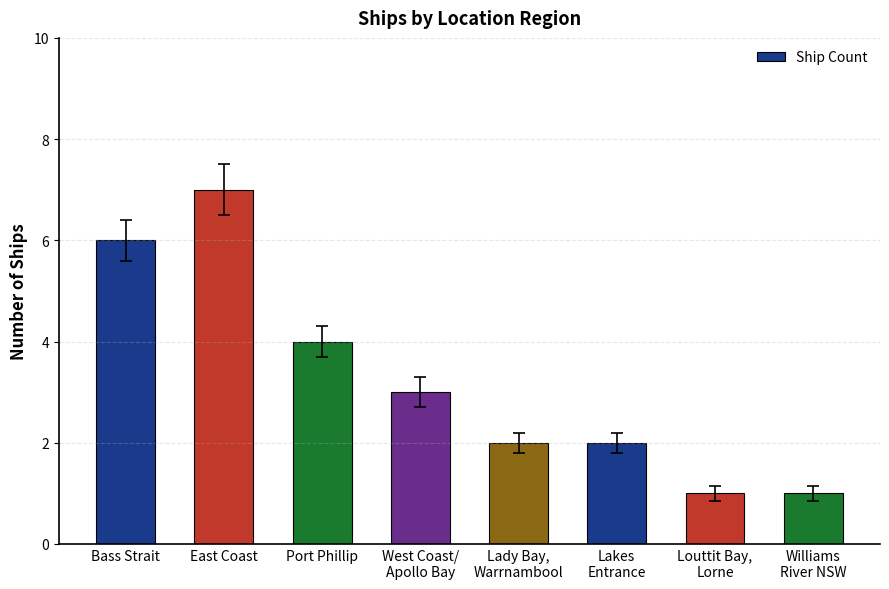

What is the label of the 2nd bar from the left?

East Coast